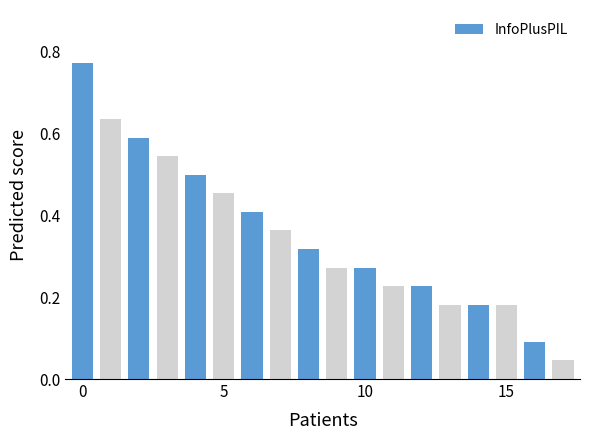

What is the sum of all values?

6.3